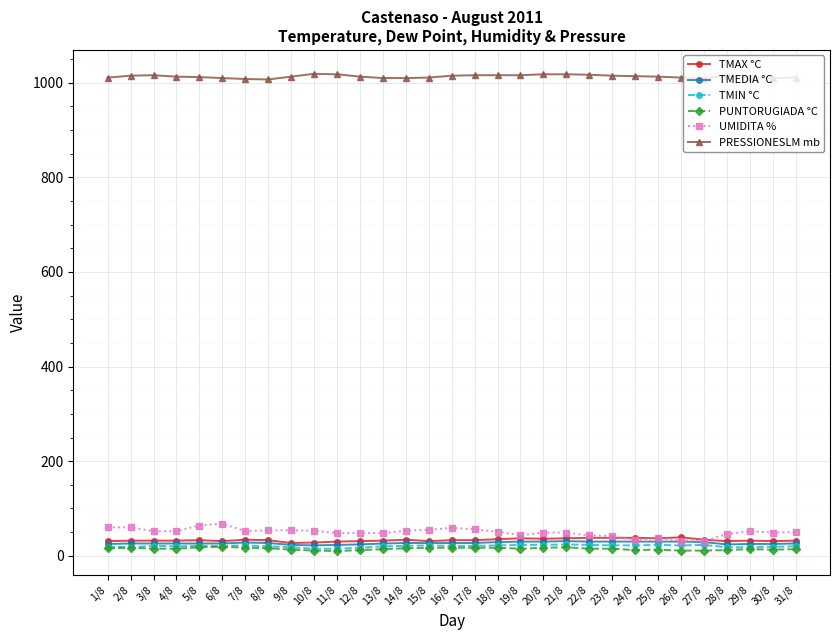

True or false: TMIN °C and PRESSIONESLM mb intersect in this chart.

False